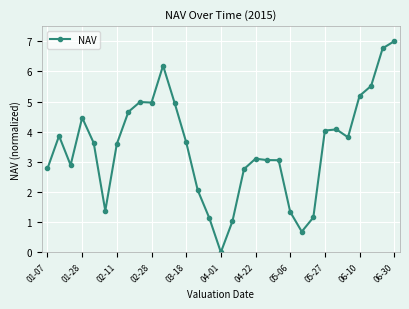

What is the difference between the maximum and minimum values?

7.0